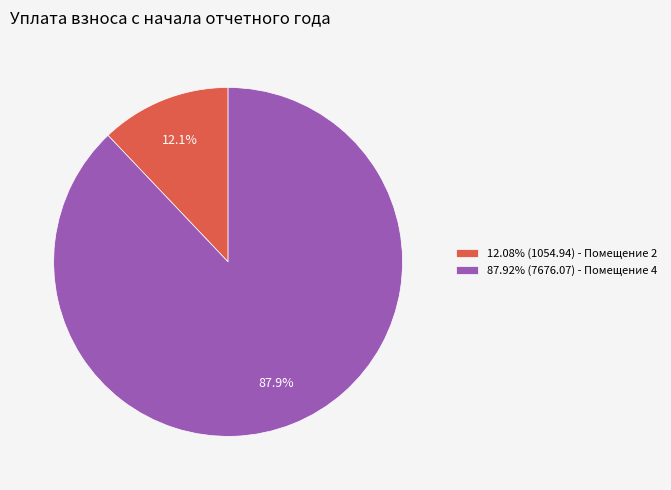

What portion of the pie excludes 12.08% (1054.94) - Помещение 2?

87.9%